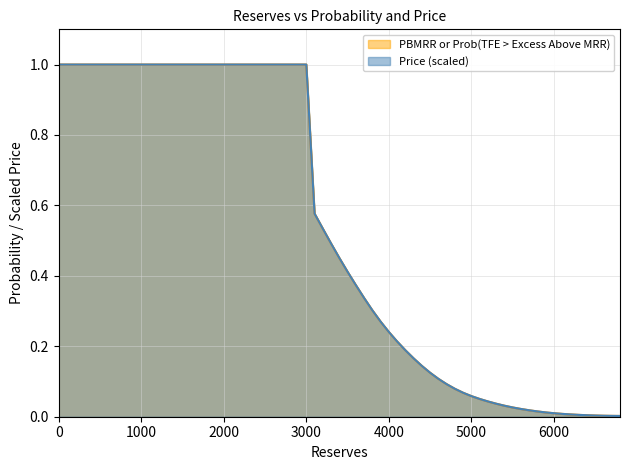

Is the value of Price at 6100 greater than the value of PBMRR or Prob(TFE > Excess Above MRR) at 5900?

No